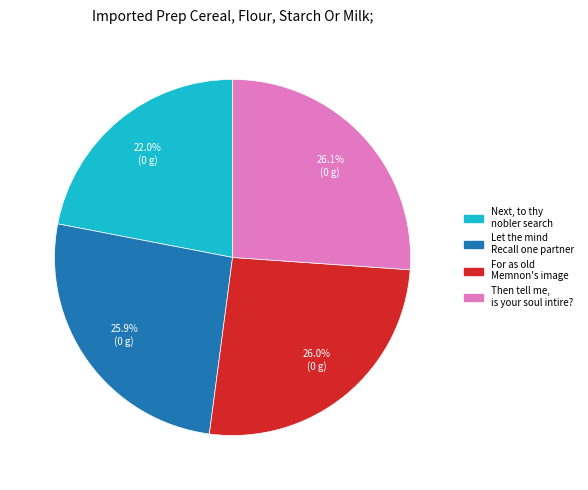

Is there a majority slice in this chart?

No